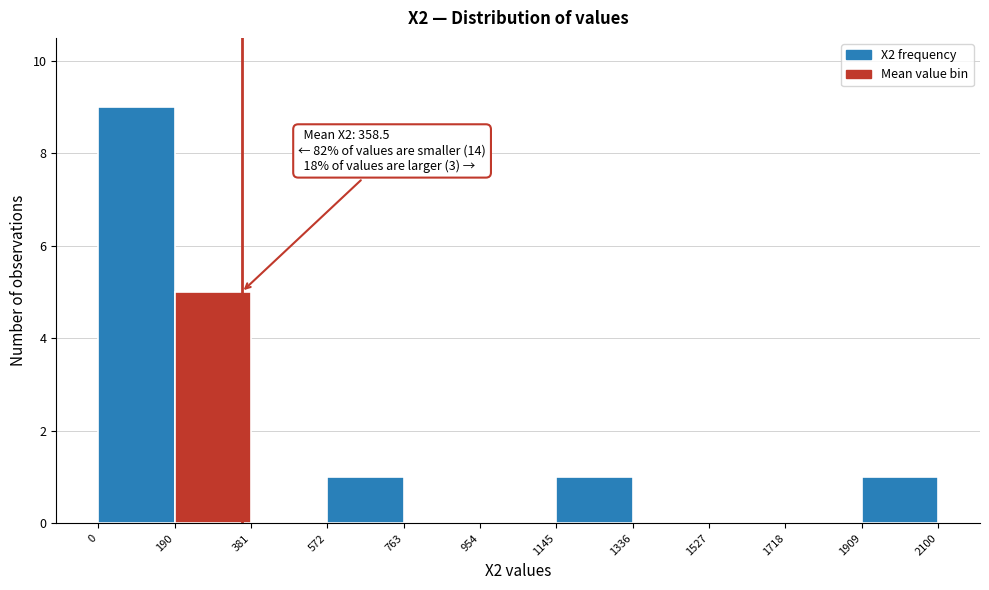

Which range on the x-axis has the tallest bar?

0 to 190